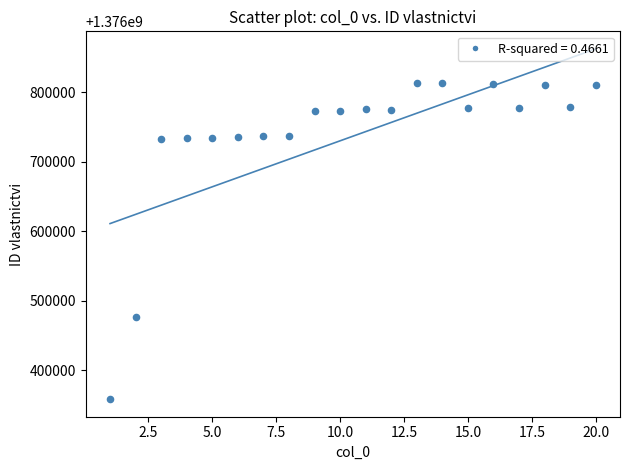

What is the range of X values (max minus min)?

19